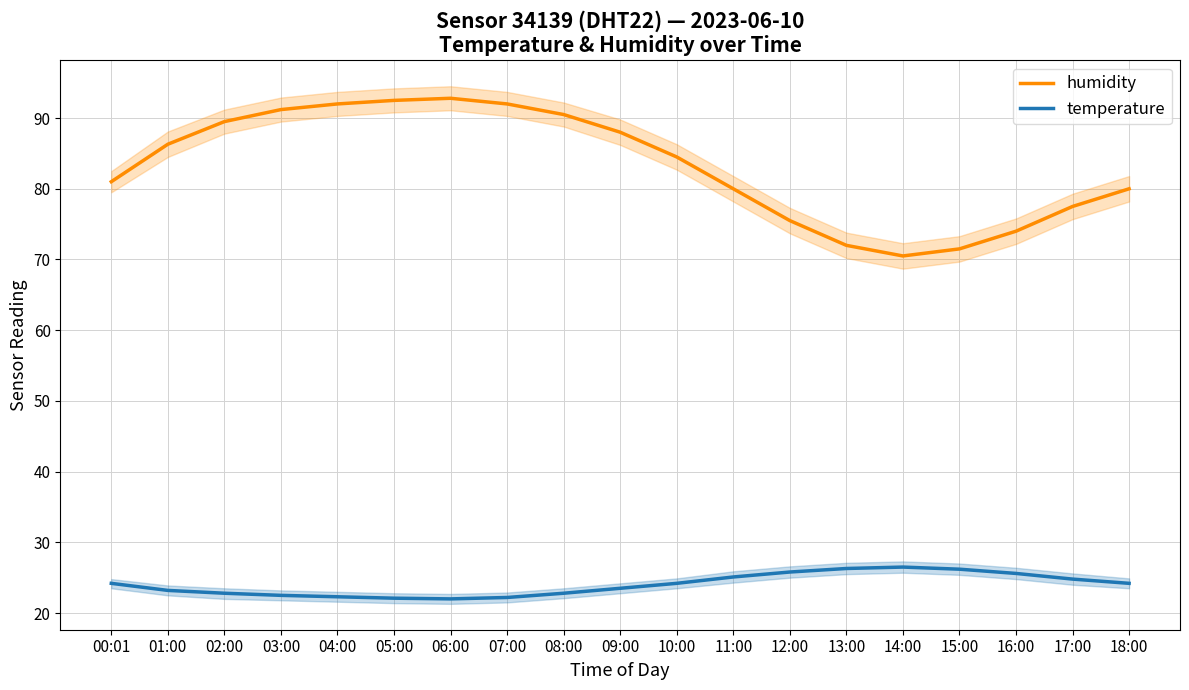

What is the average value of the temperature series?

24.0